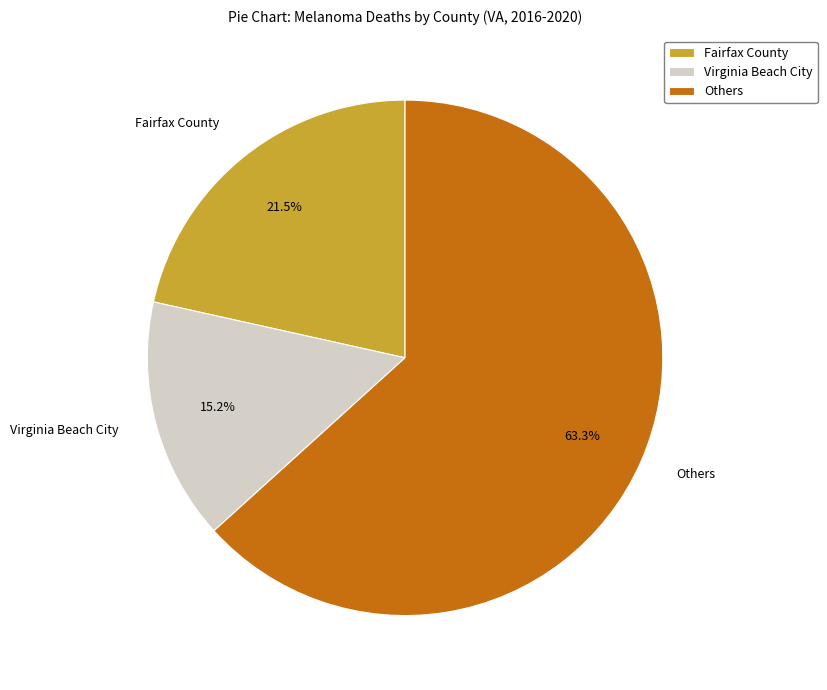

Is there any slice that represents more than half of the pie?

Yes